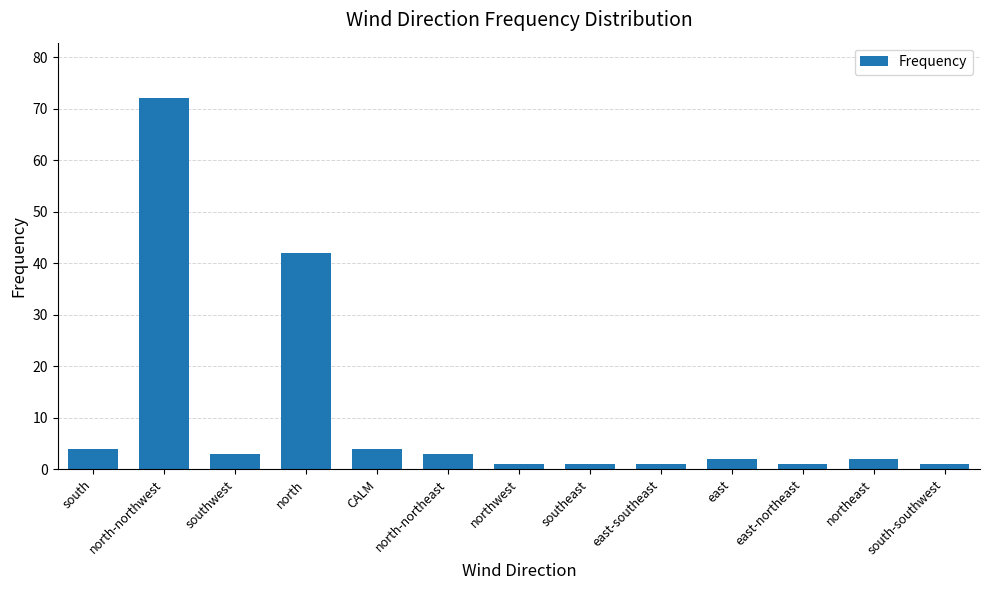

The chart shows a value of 3 at southwest. True or false?

True